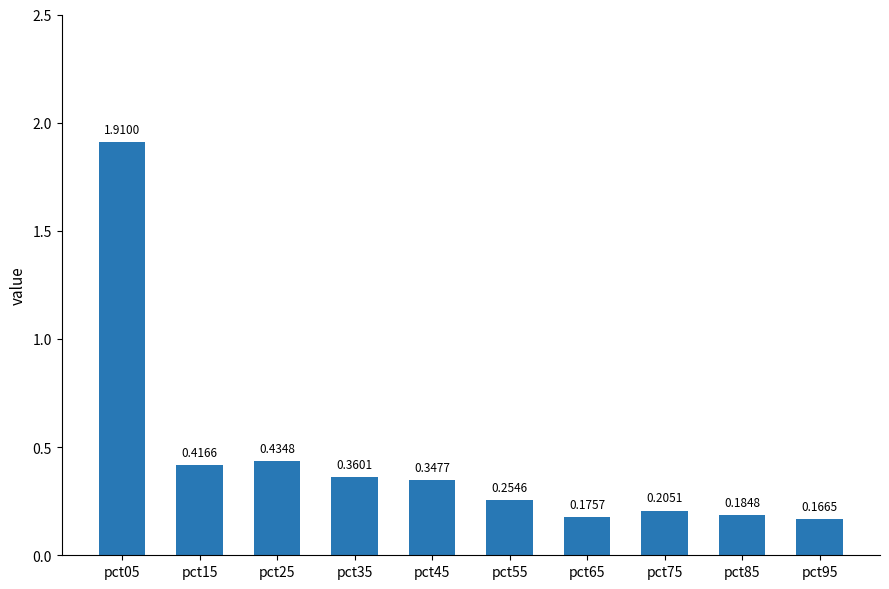

What is the sum of the values at pct25 and pct85?

0.6